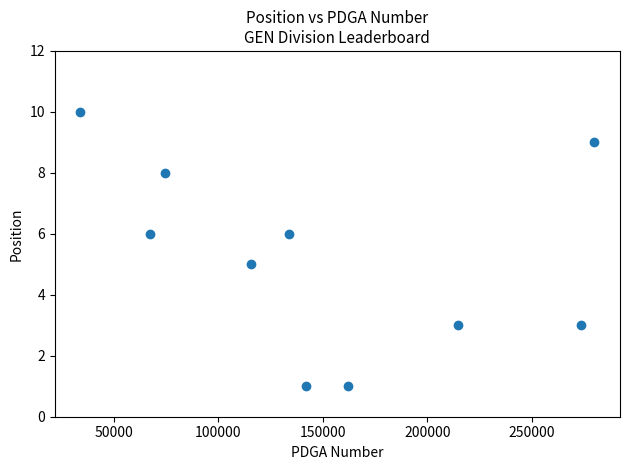

What is the average X value?

149756